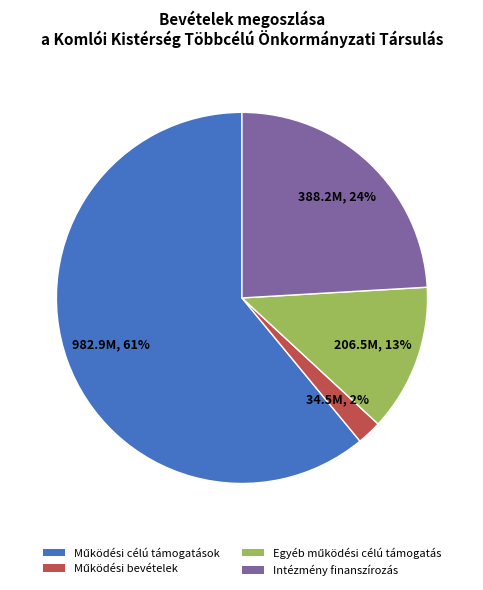

True or false: Intézmény finanszírozás accounts for 24% of the total.

True